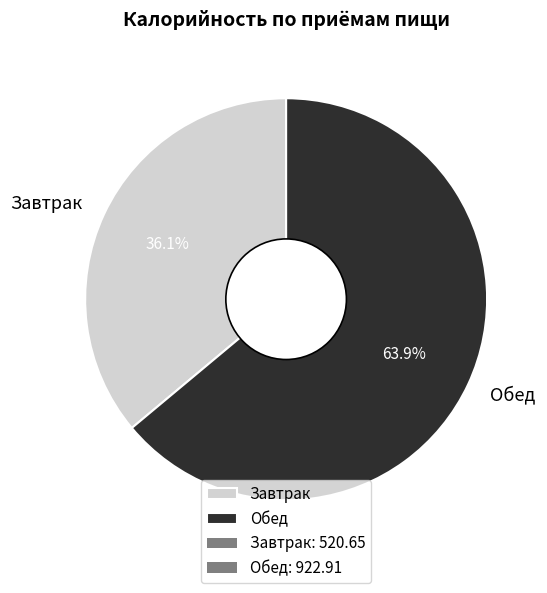

Is there any slice that represents more than half of the pie?

Yes